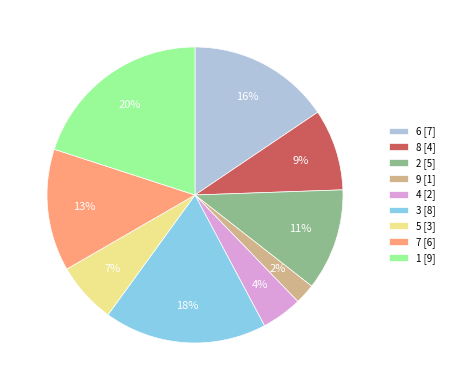

What percentage is the 9 slice, to the nearest percent?

2%